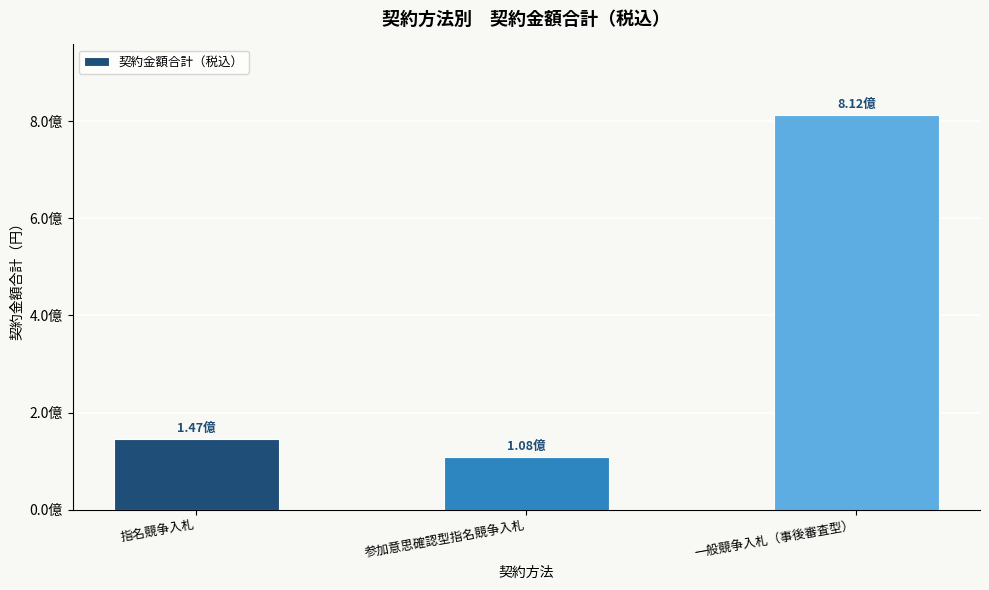

What is the smallest value displayed?

107698200